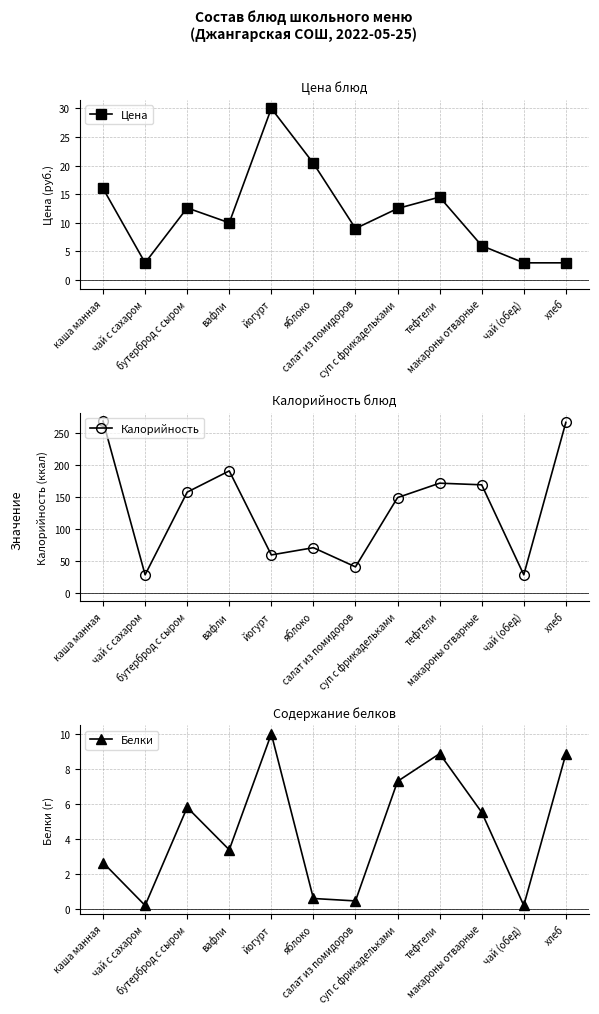

Where do Белки and Цена first cross each other?

чай (обед) and хлеб